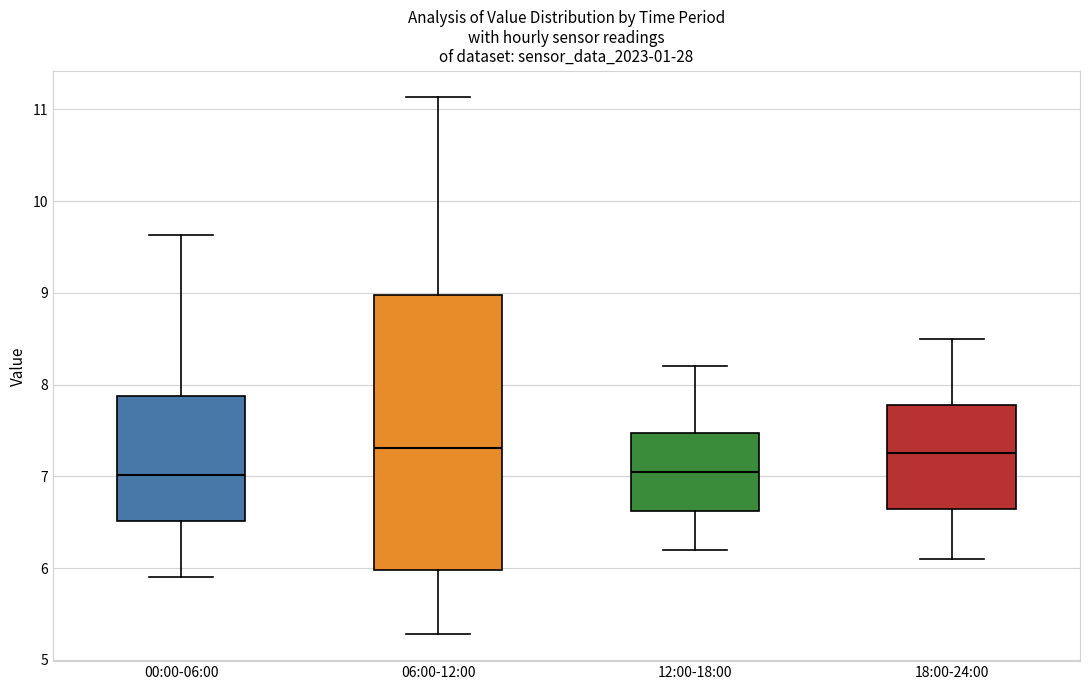

Where is the upper edge of the box for 06:00-12:00 on the y-axis? The values are not printed on the chart, so give them approximately, as read against the axis.

9.0